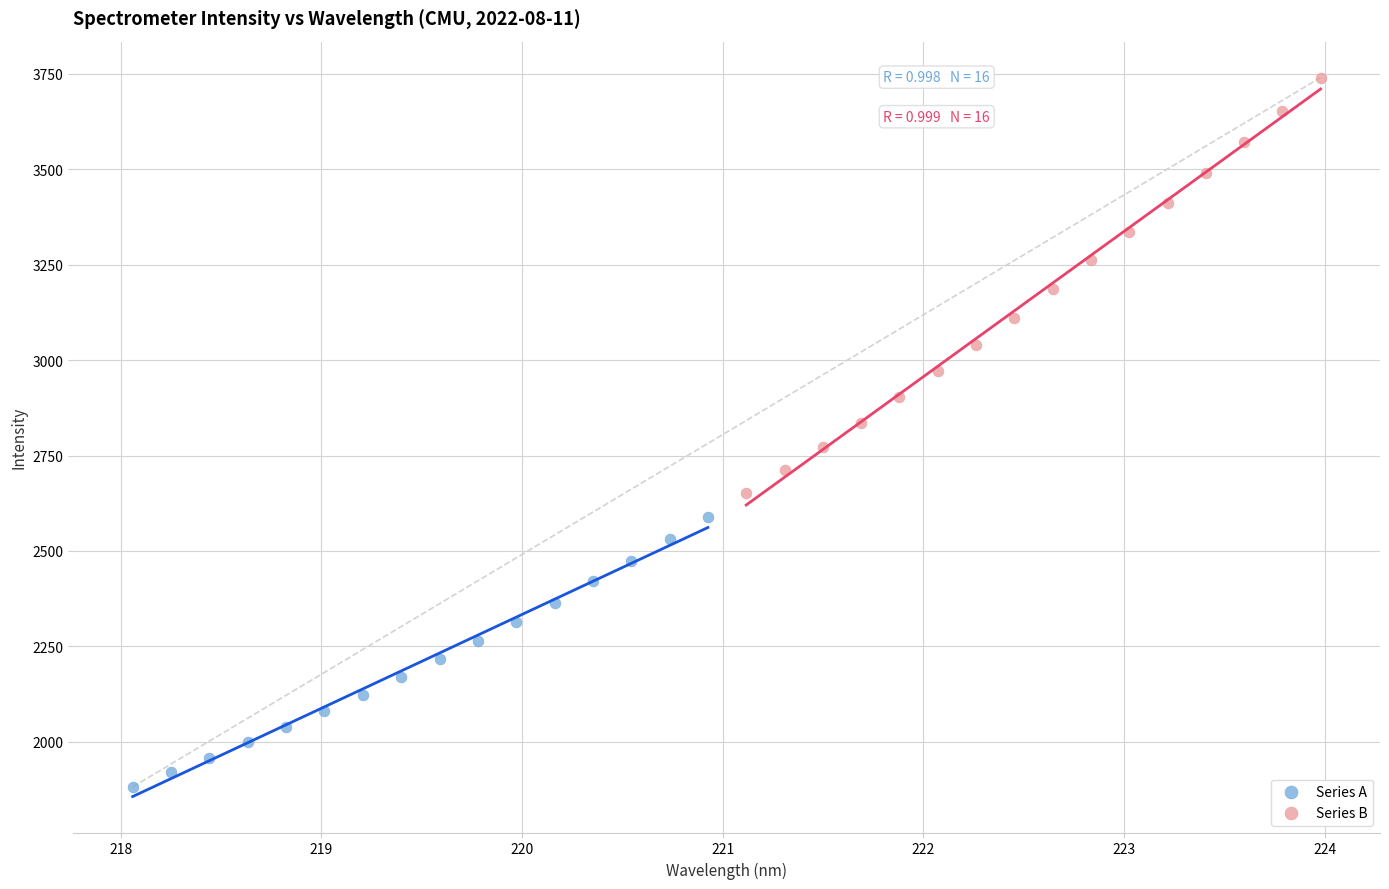

What are all the series names shown in the legend?

Series A, Series B